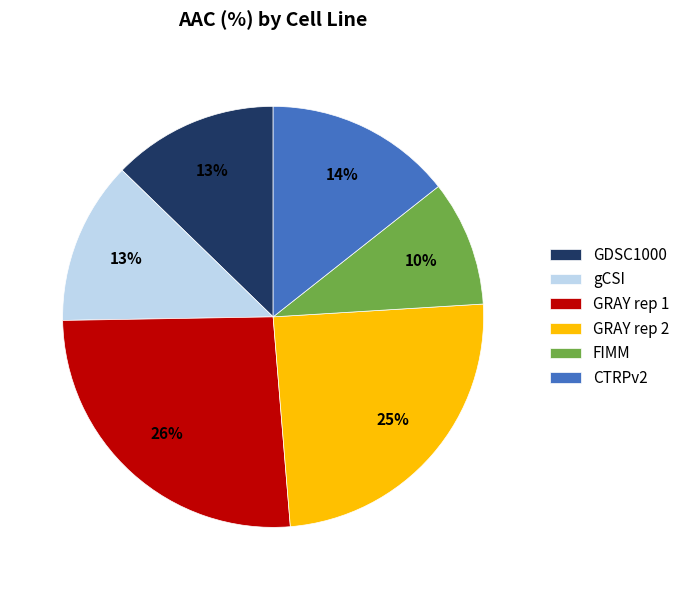

To the nearest percent, what percentage of the pie is gCSI?

13%